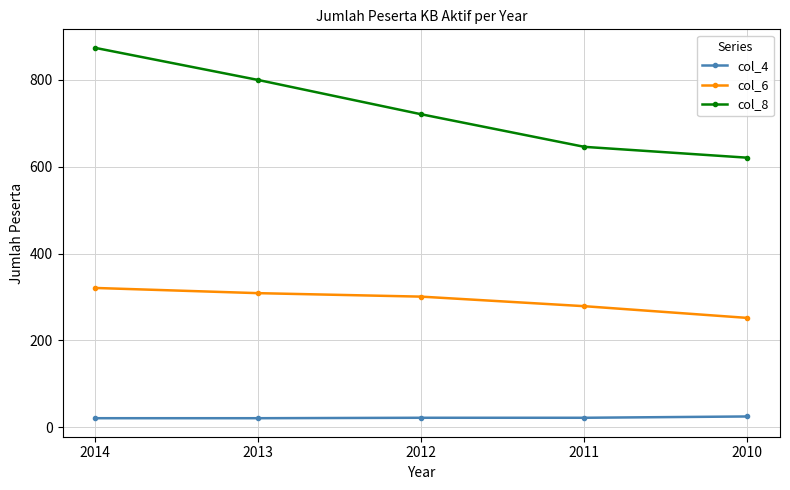

True or false: col_8 and col_4 cross at least once.

False